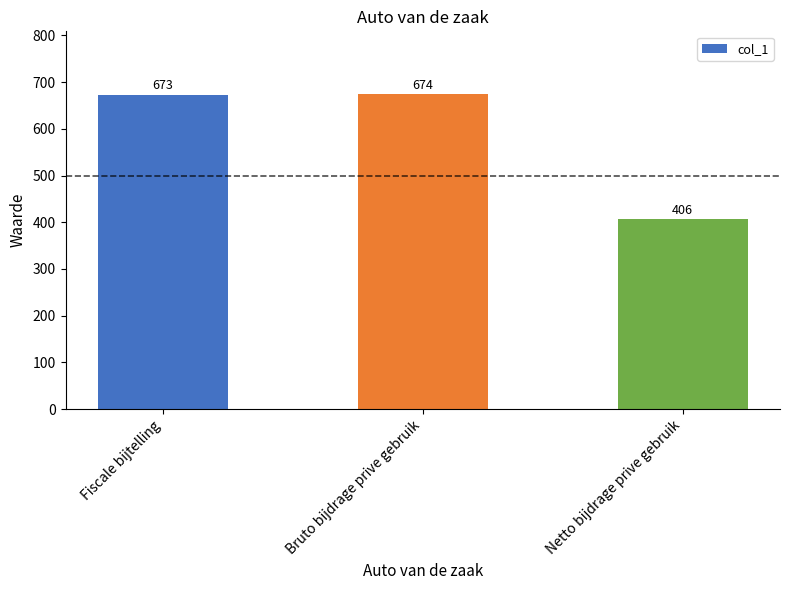

How many values are below 673?

1